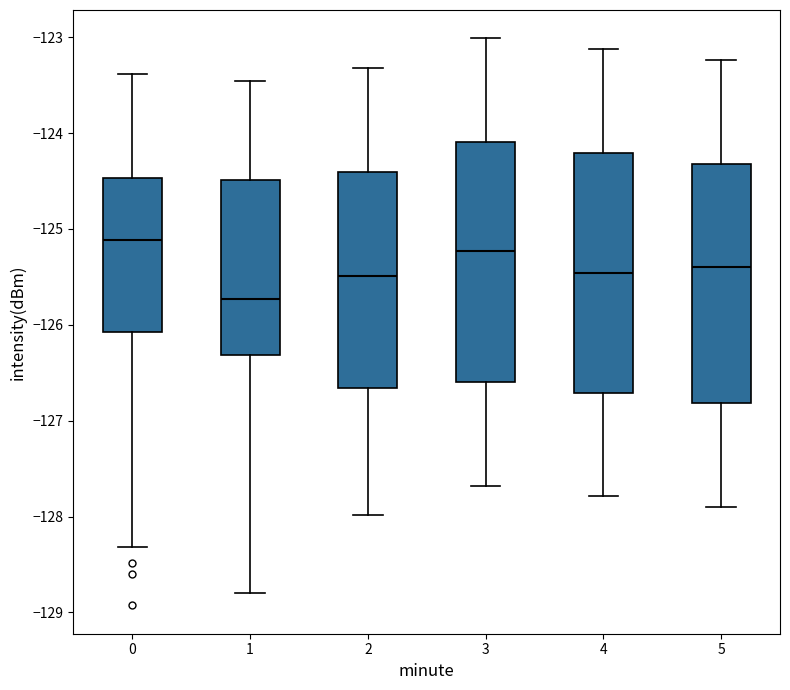

Reading left to right, transcribe this box plot: for each box, give where its median line is, the range the box spans, and where its two whiskers end, as read against the y-axis. The values are not printed on the chart, so give them approximately, as read against the axis.

0: median -125.1, box -126.1 to -124.5, whiskers -128.3 to -123.4
1: median -125.7, box -126.3 to -124.5, whiskers -128.8 to -123.5
2: median -125.5, box -126.7 to -124.4, whiskers -128.0 to -123.3
3: median -125.2, box -126.6 to -124.1, whiskers -127.7 to -123.0
4: median -125.5, box -126.7 to -124.2, whiskers -127.8 to -123.1
5: median -125.4, box -126.8 to -124.3, whiskers -127.9 to -123.2